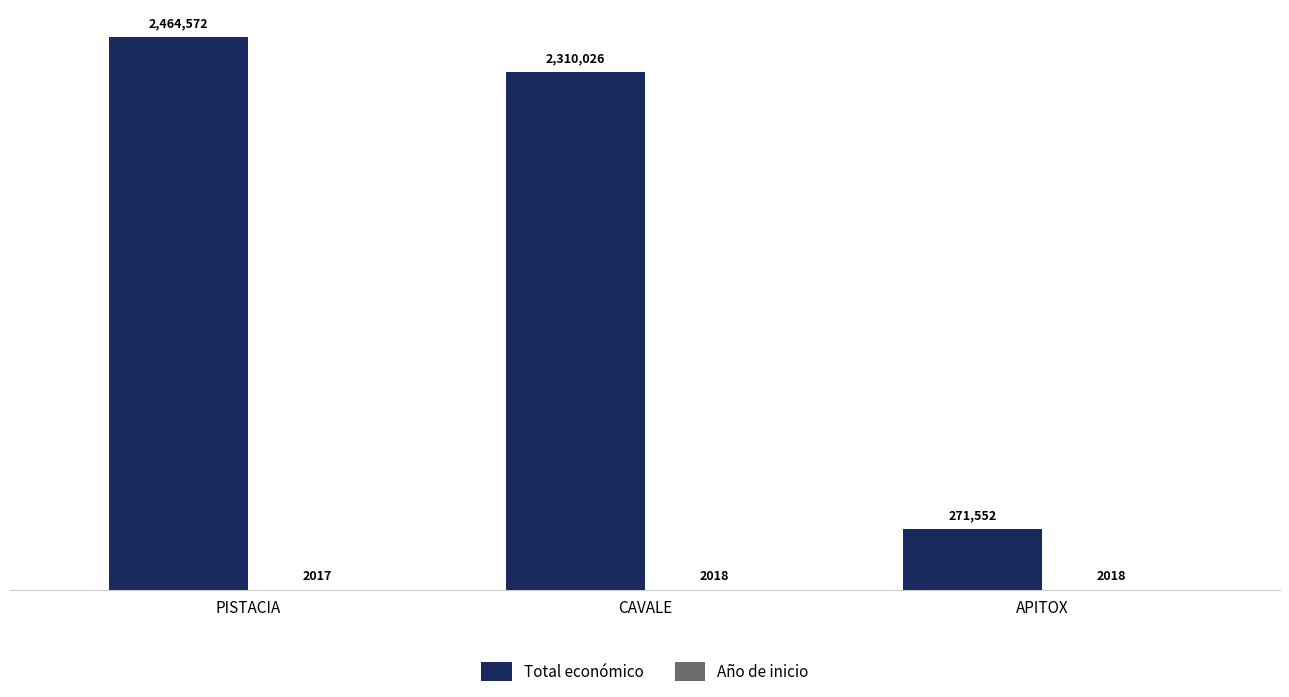

Which category has the highest value in the Total económico series?

PISTACIA